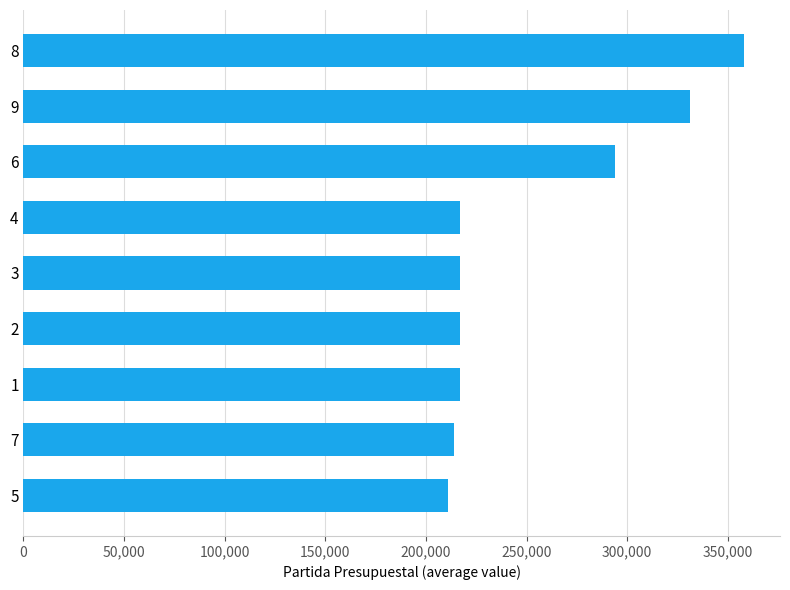

At which category does the chart reach its peak across all series?

8